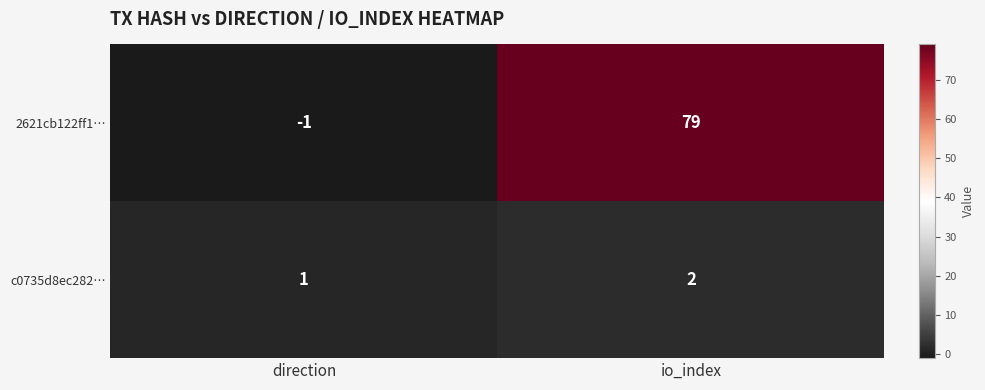

Reading right to left, list all the values displayed in this chart.

2621cb122ff1…: io_index=79	direction=-1
c0735d8ec282…: io_index=2	direction=1